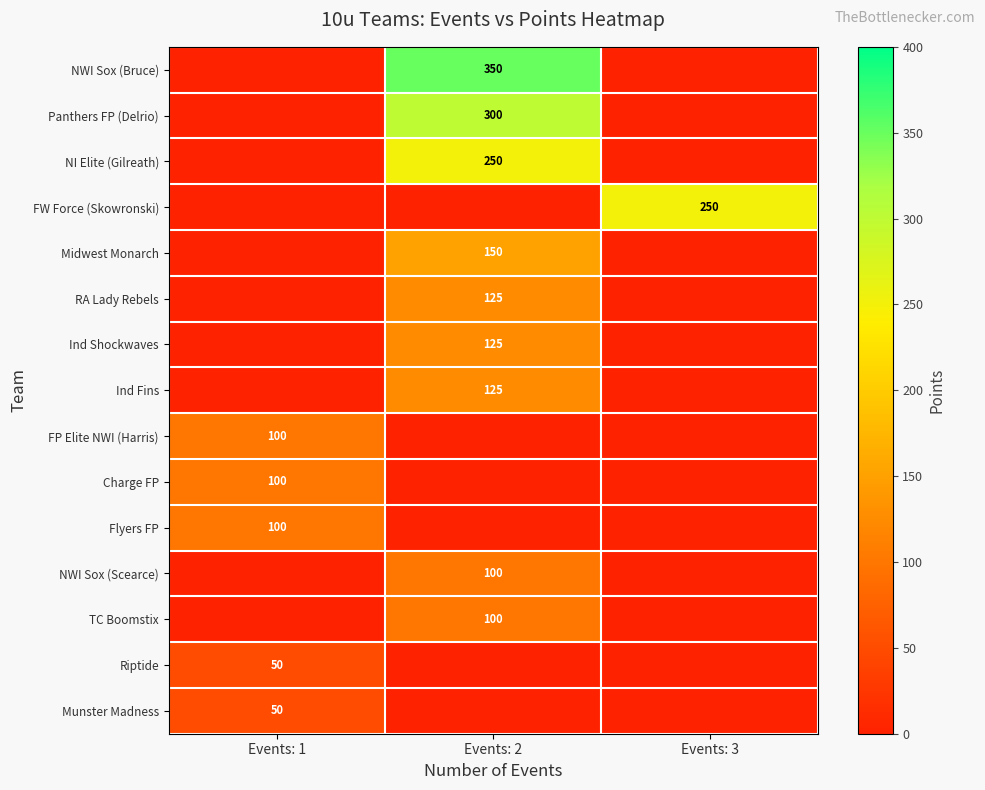

Is the value of FP Elite NWI (Harris) at Events: 1 greater than the value of NI Elite (Gilreath) at Events: 2?

No